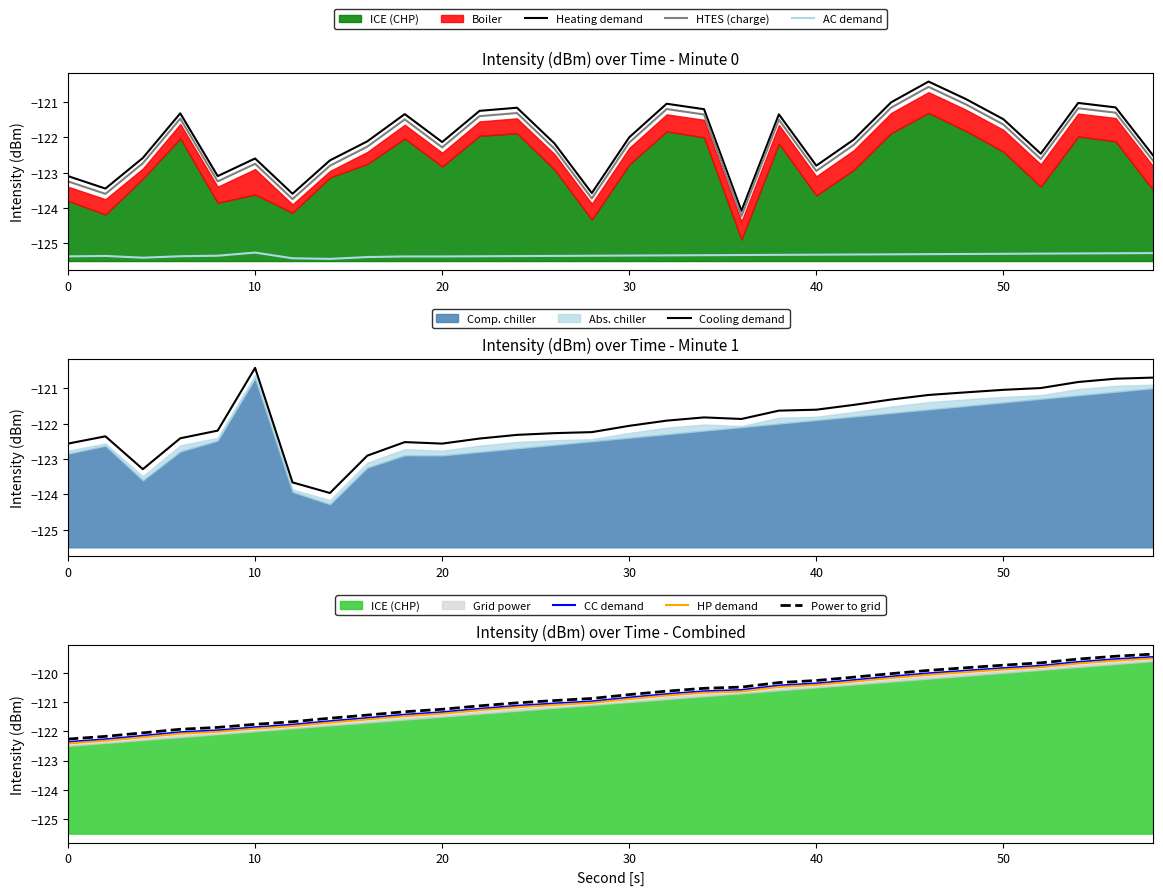

True or false: CC demand and Power to grid cross at least once.

False